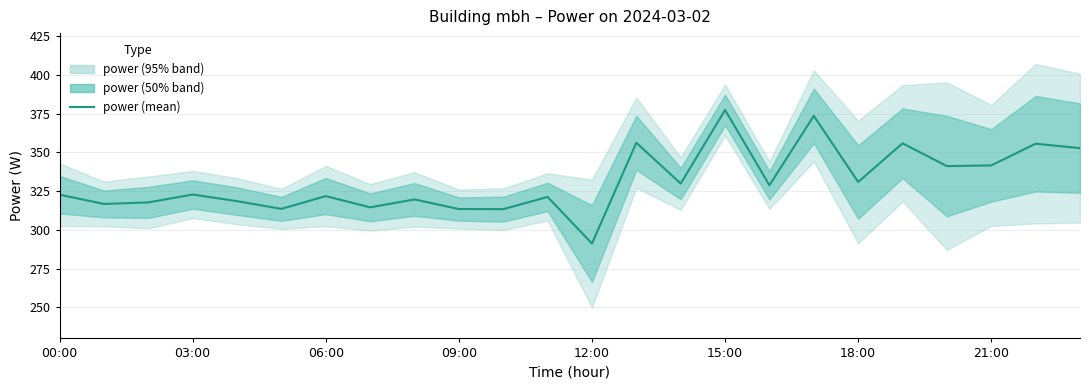

What is the change in value from 18 to 20?

+10.3